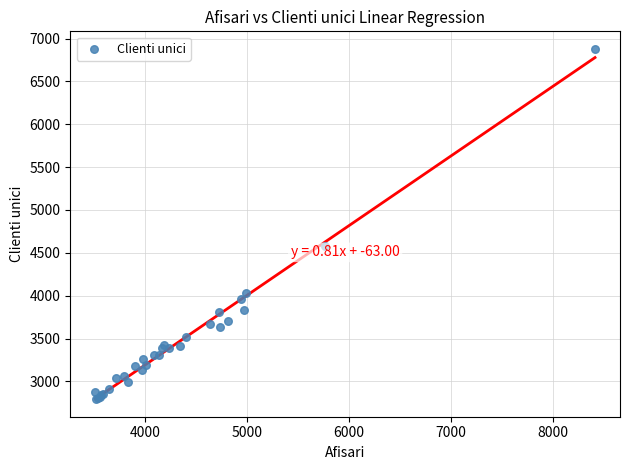

What Y value in the scatter plot is closest to 4836?

4577